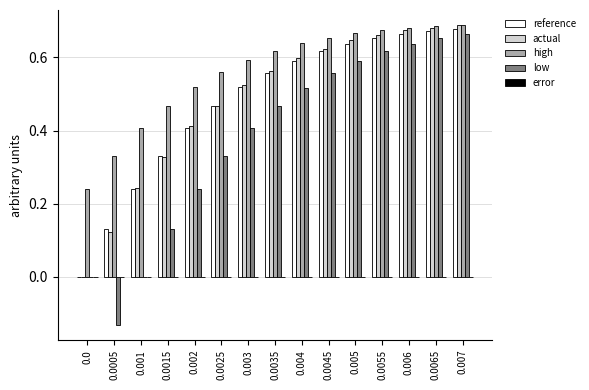

What is the sum of all reference values?

7.2